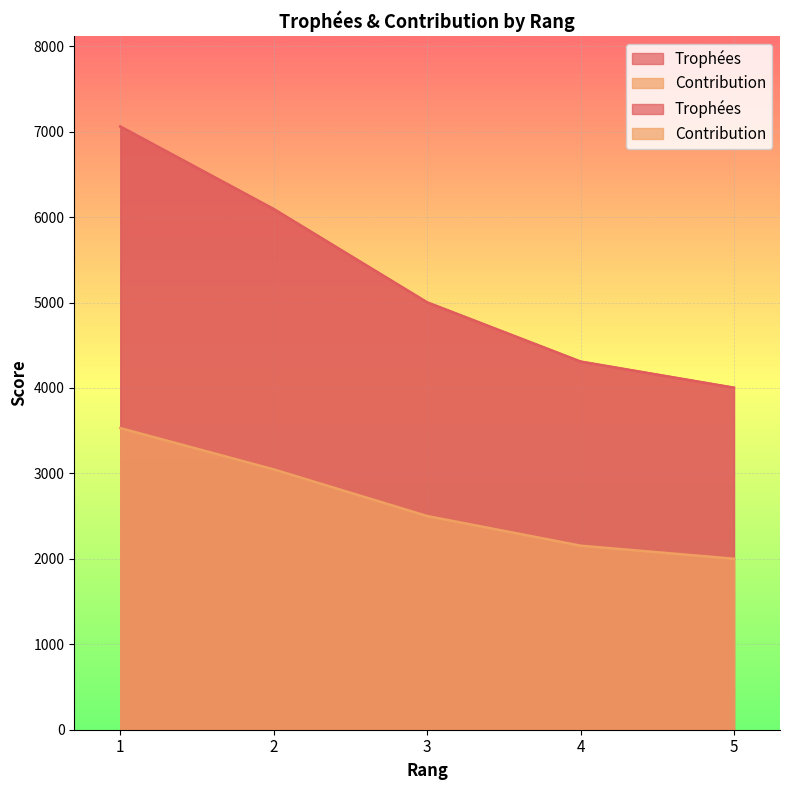

Is it true that Contribution equals 3530 at 1?

True